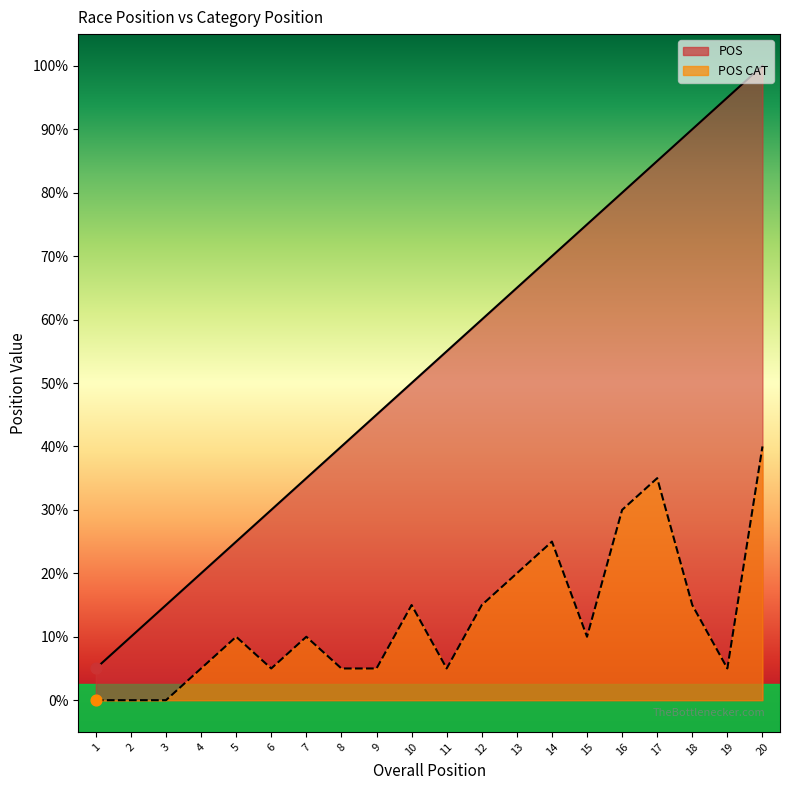

Which series has the largest total across all categories?

POS